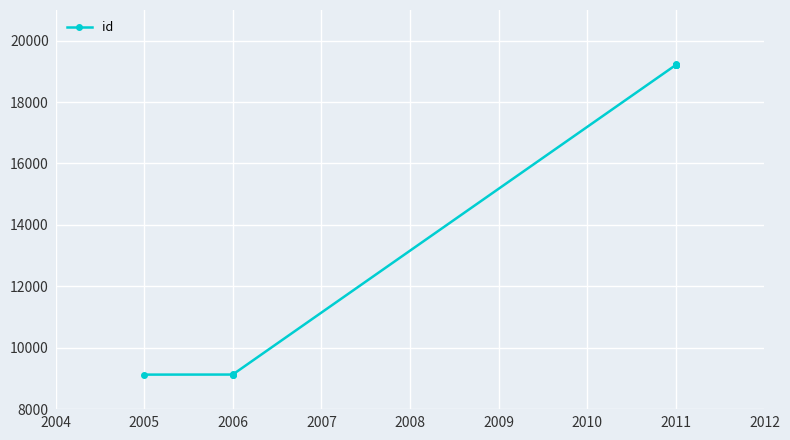

Reading right to left, extract all data points from this chart.

19229	19223	19219	19216	19213	19211	9128	9125	9124	9122